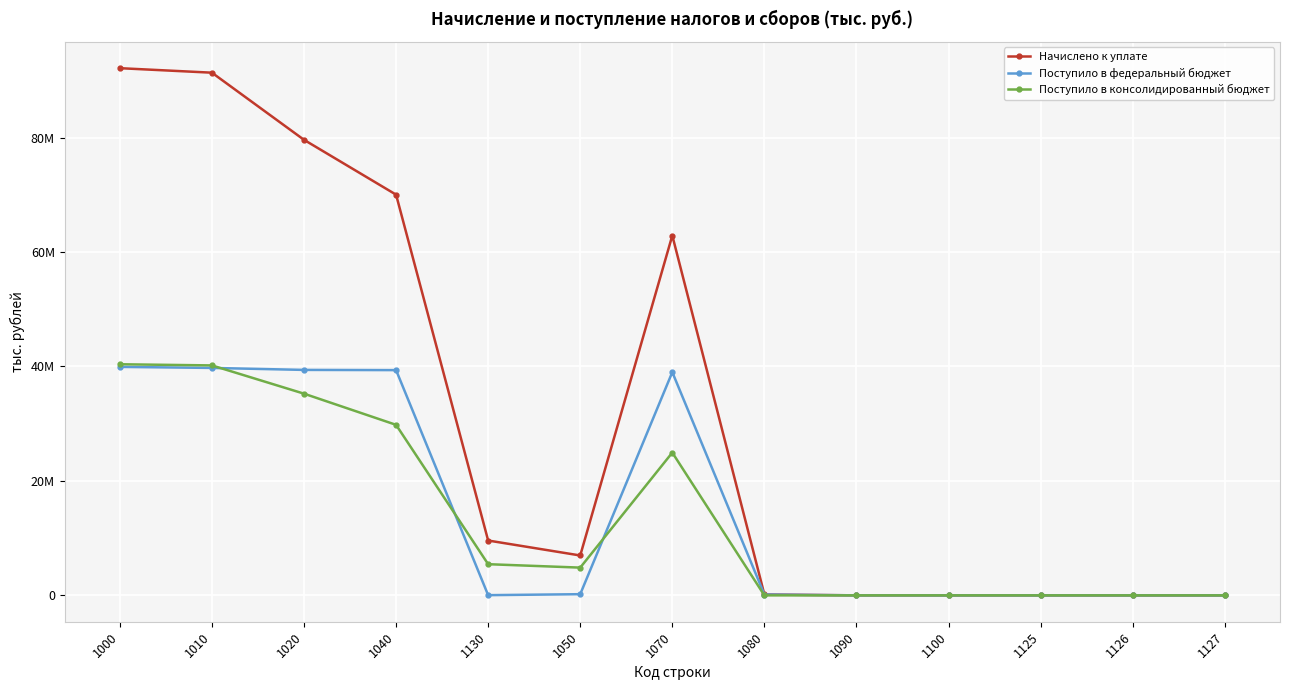

The value of Начислено к уплате at 1090 is 1112. True or false?

False